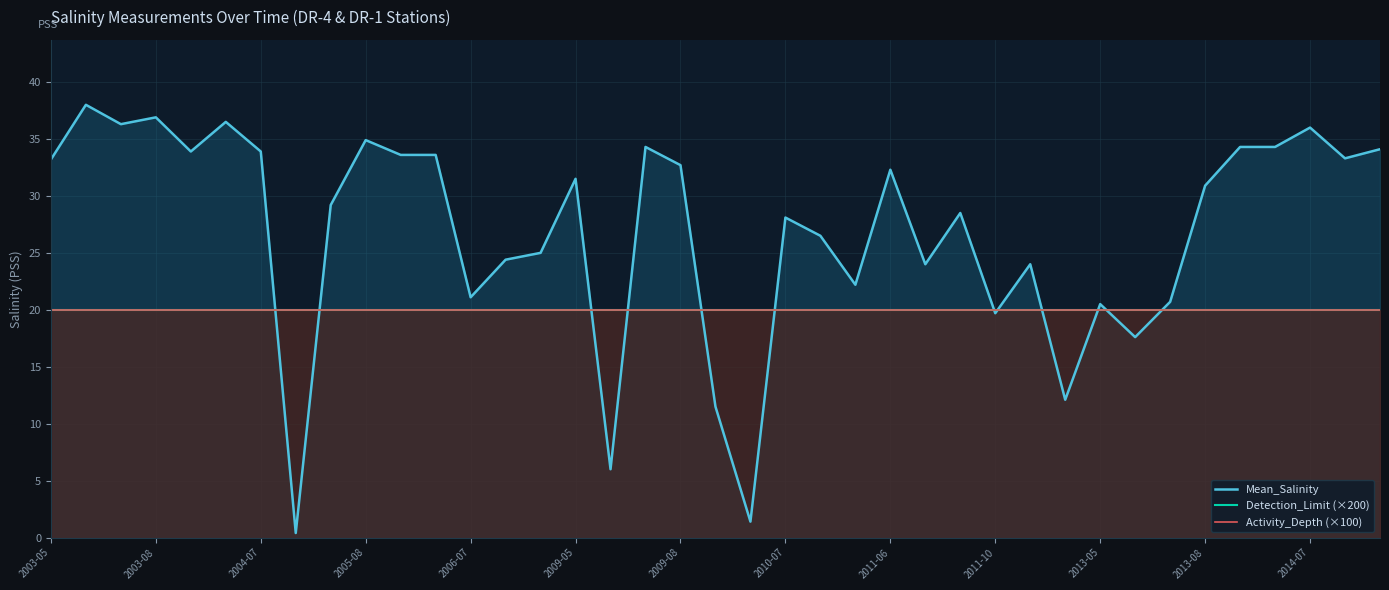

What is the value of the Detection_Limit (×200) point at the 26th from the left?

20.0